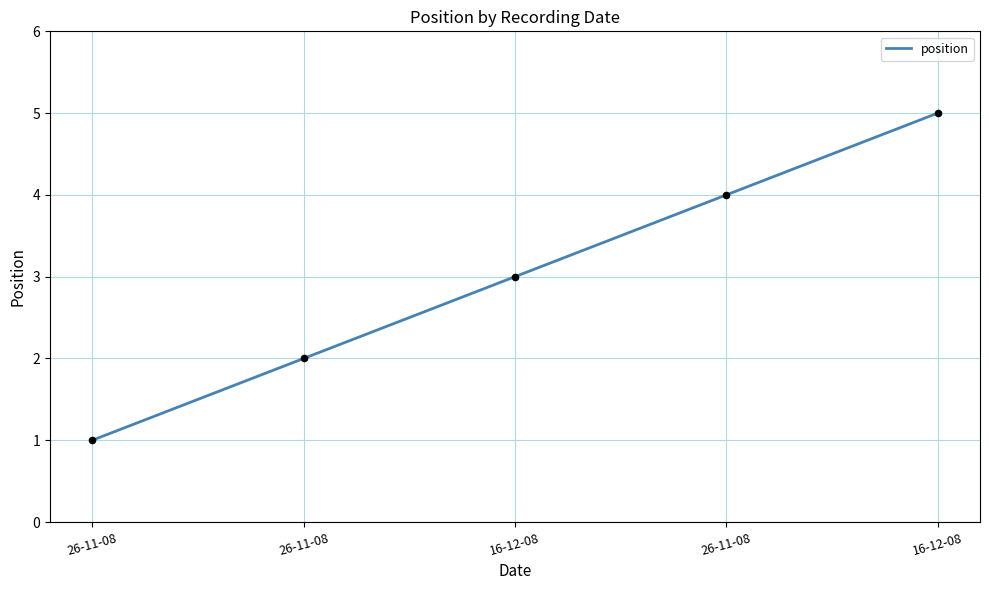

Which has a higher value, 16-12-08 or 16-12-08?

16-12-08